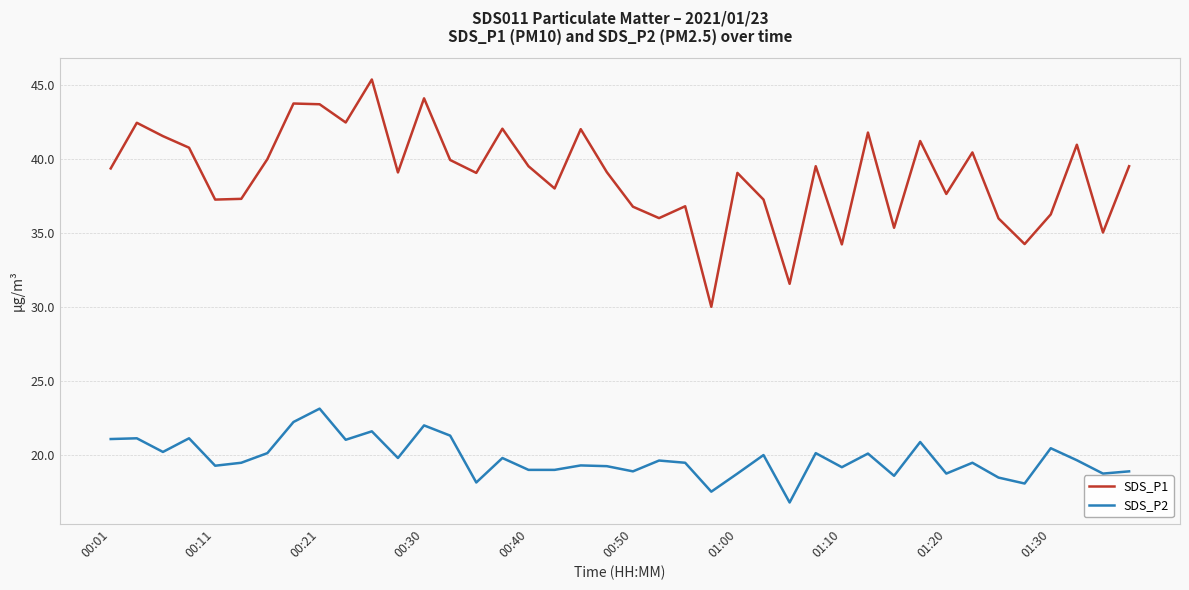

In SDS_P1, how many points are higher than both neighbors (excluding endpoints)?

13